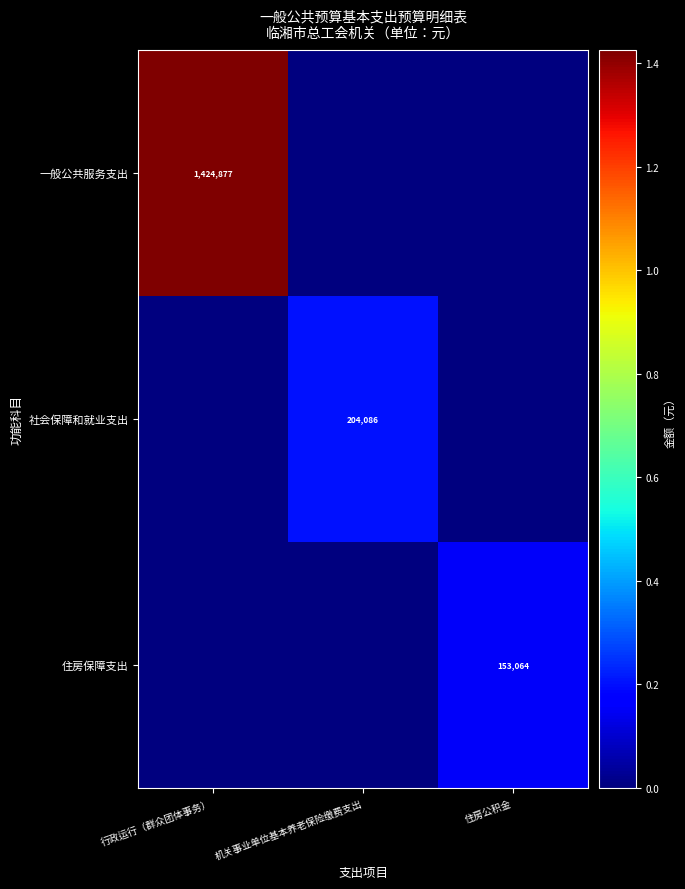

True or false: 住房保障支出 has a value of 88346 at 住房公积金.

False